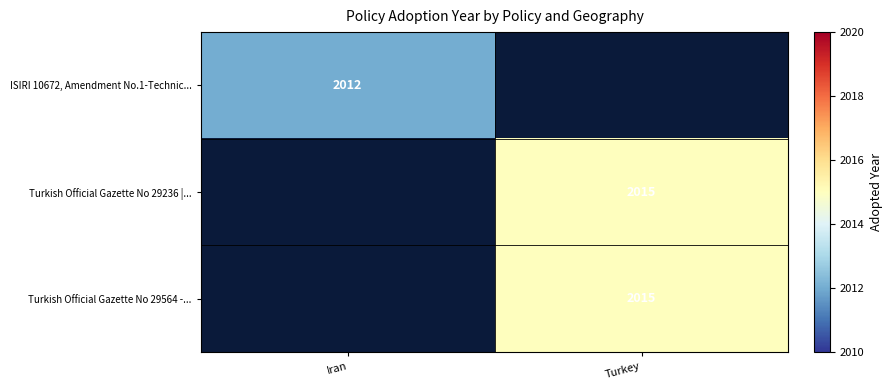

Which label corresponds to the largest value in the chart?

Turkey